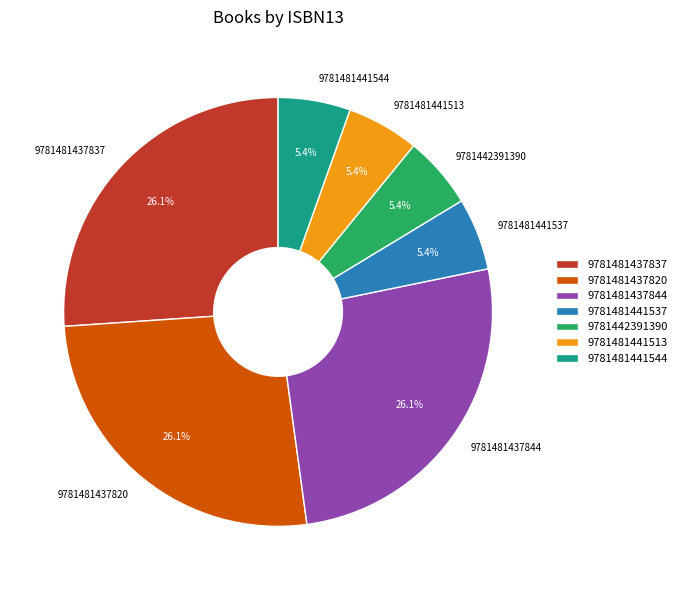

To the nearest percent, what portion does 9781442391390 represent?

5%